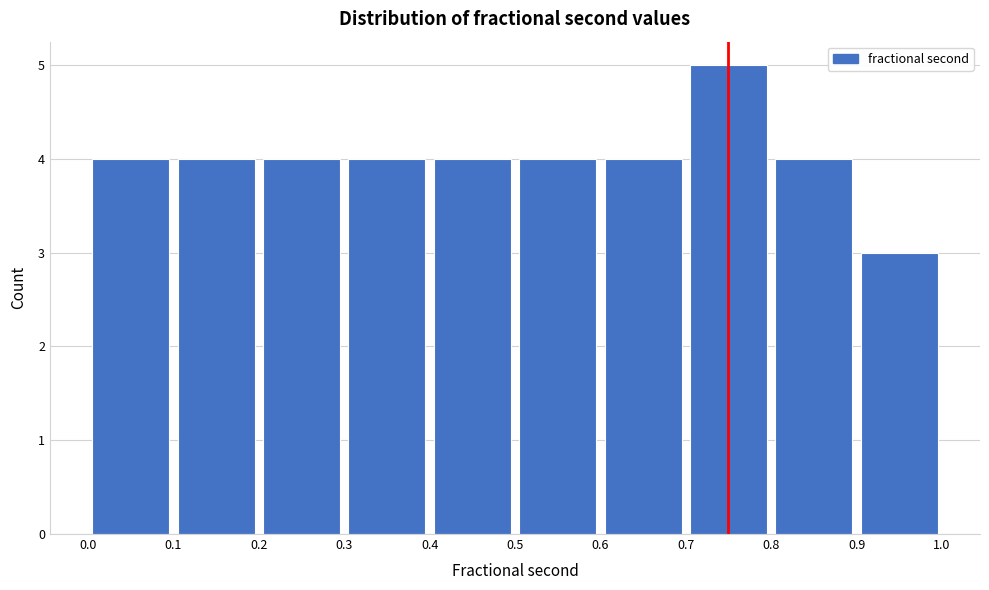

Reading left to right, list every bar in this chart as the range it spans on the x-axis followed by its height. The values are not printed on the chart, so give them approximately, as read against the axis.

0.0 to 0.1: 4
0.1 to 0.2: 4
0.2 to 0.3: 4
0.3 to 0.4: 4
0.4 to 0.5: 4
0.5 to 0.6: 4
0.6 to 0.7: 4
0.7 to 0.8: 5
0.8 to 0.9: 4
0.9 to 1.0: 3